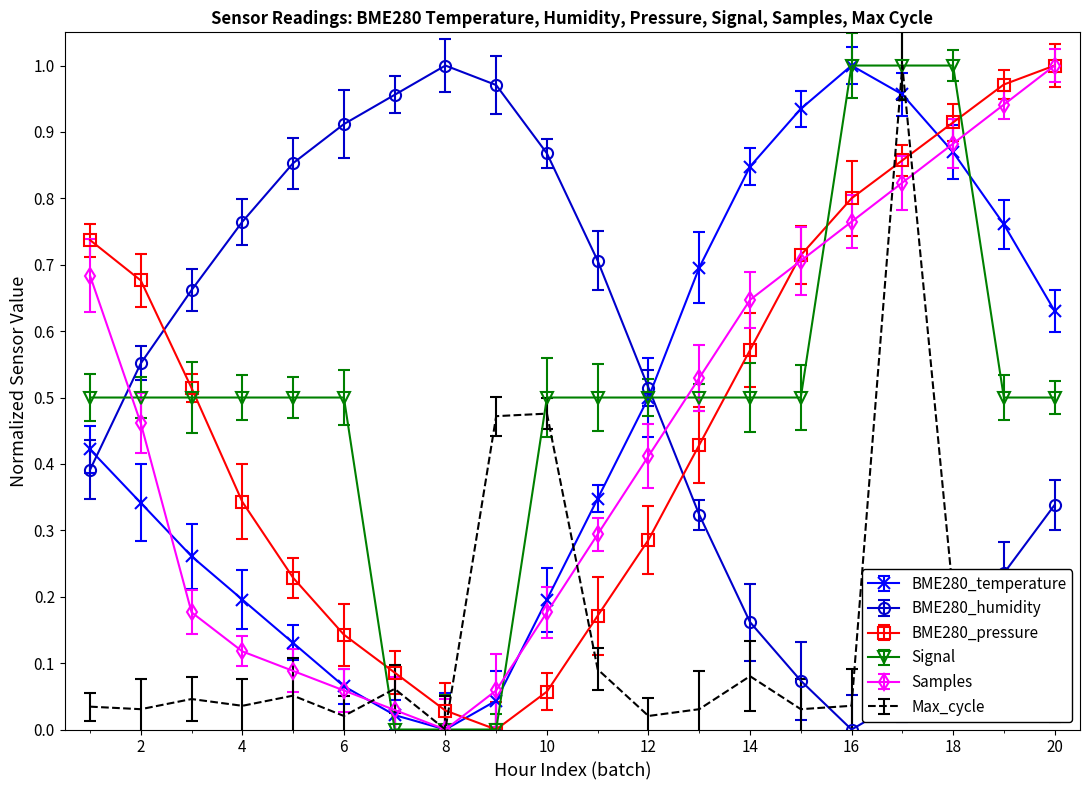

What is the sum of all Samples values?

8.9